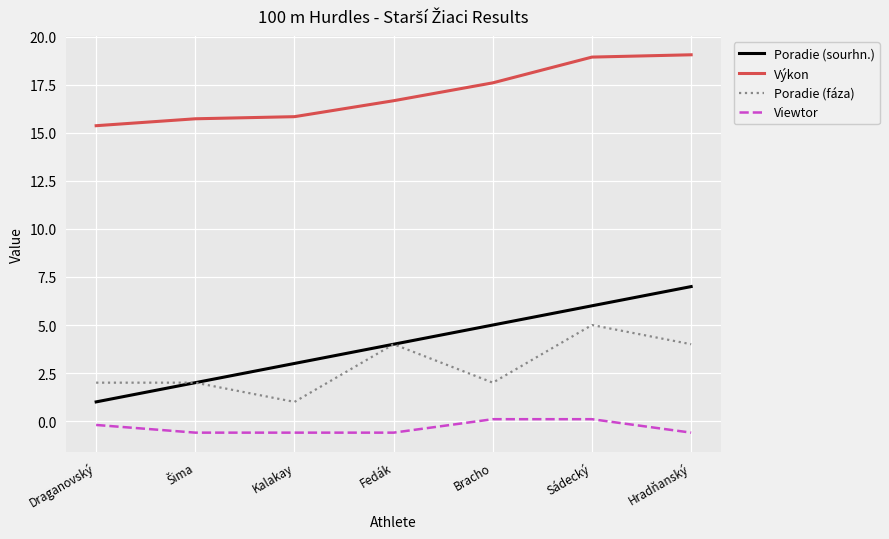

True or false: Poradie (sourhn.) has a value of 7.0 at Hradňanský.

True